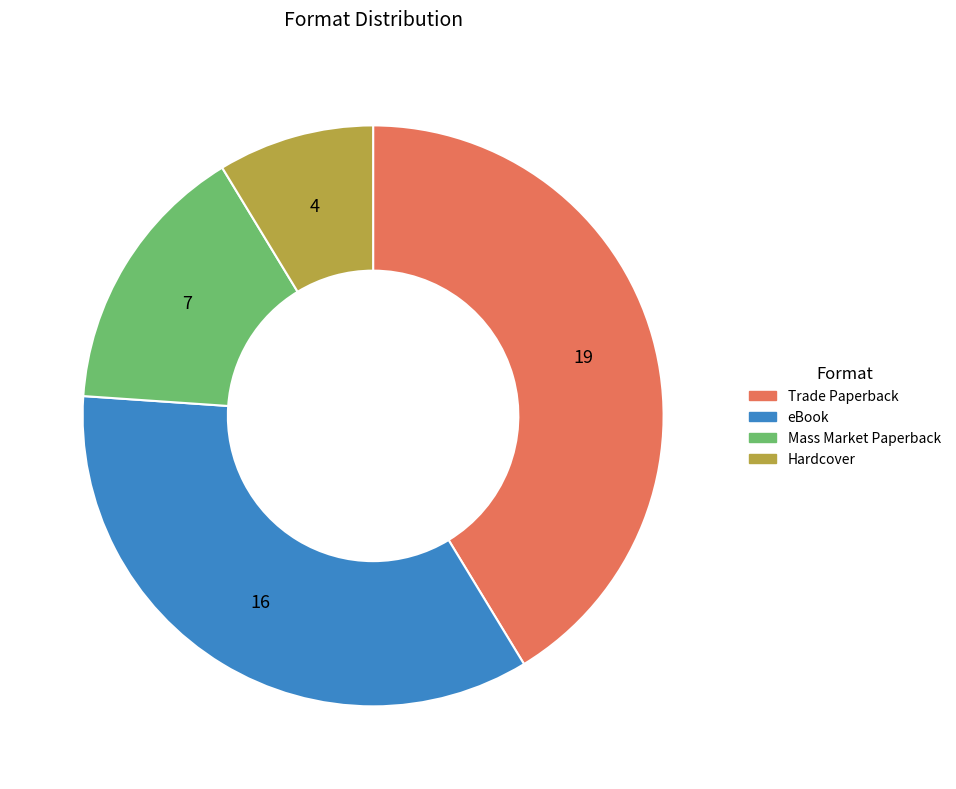

Between eBook and Hardcover, which is larger?

eBook